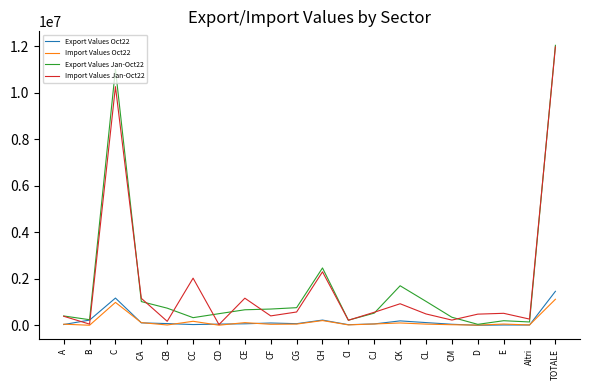

The Export Values Jan-Oct22 series shows 1701159 at CK. True or false?

True